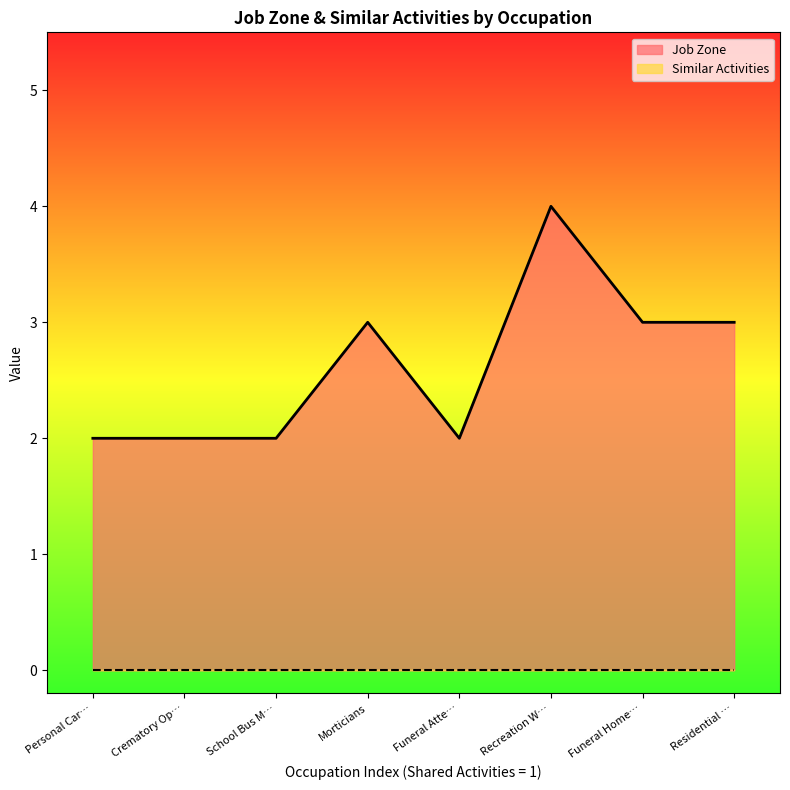

What is the difference between the second highest and minimum values?

1